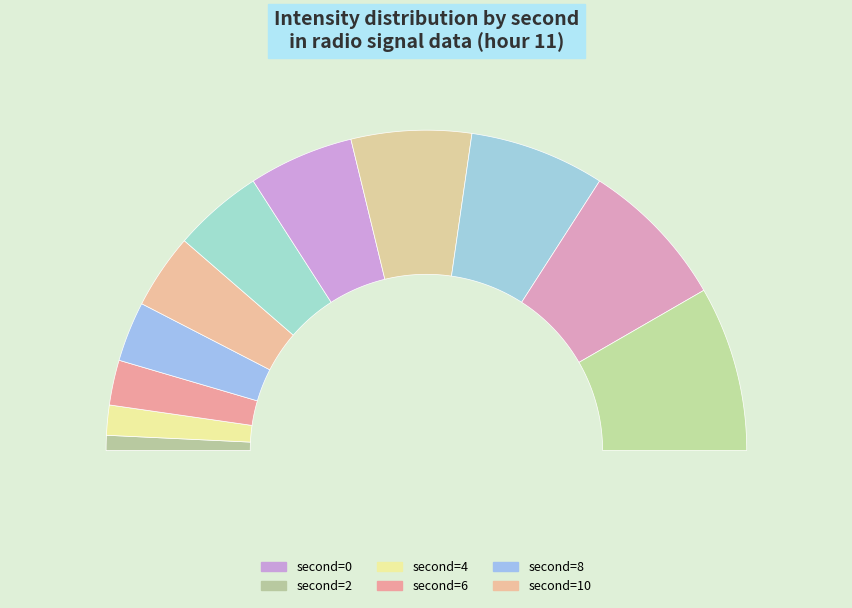

What is the ratio of the value at 10 to the value at 8?

1.2